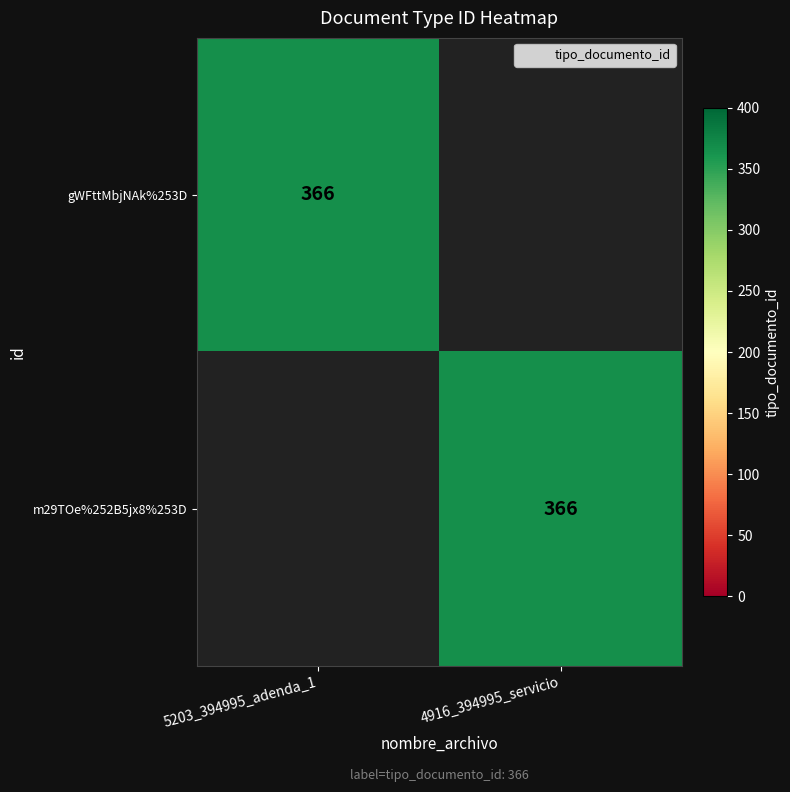

The value of m29TOe%252B5jx8%253D at 4916_394995_servicio is 139. True or false?

False